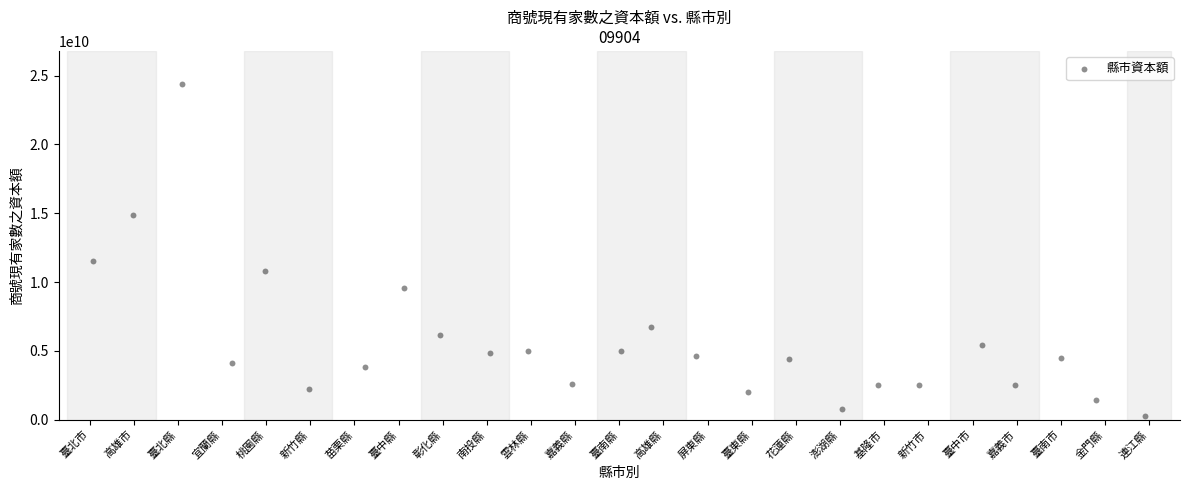

What Y value in the scatter plot is closest to 12314590967?

11523529361